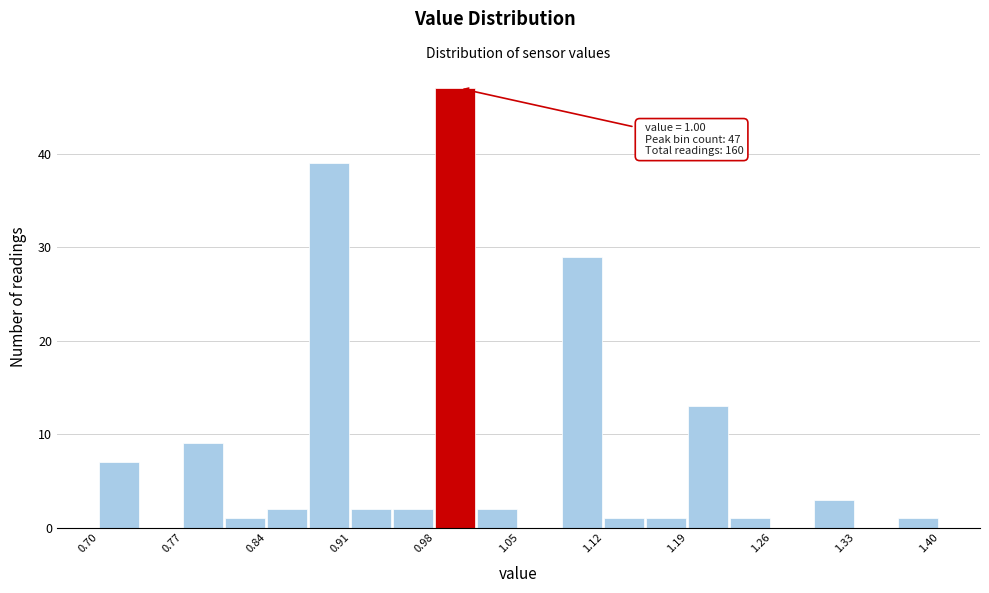

Read against the x-axis, roughly where is the centre of the tallest bar?

1.00